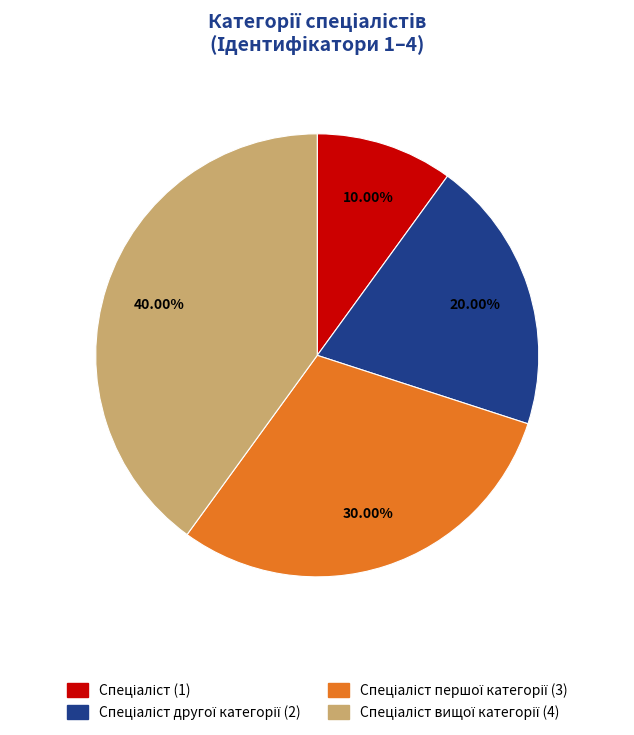

To the nearest percent, what is the difference between the largest and smallest slice percentages?

30%